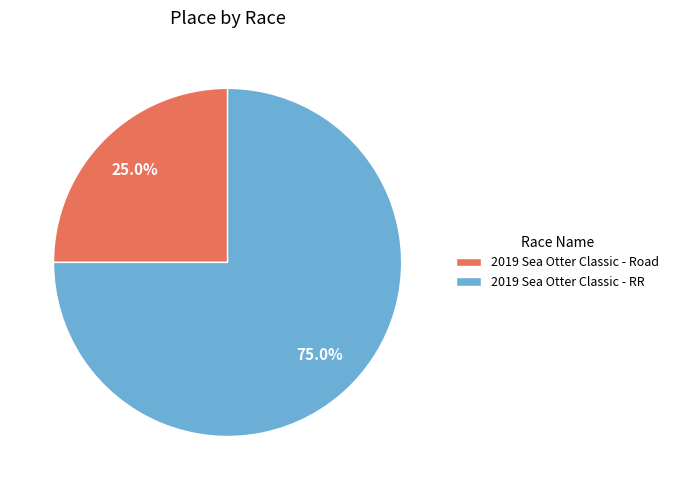

Is 2019 Sea Otter Classic - Road the majority of the pie?

No